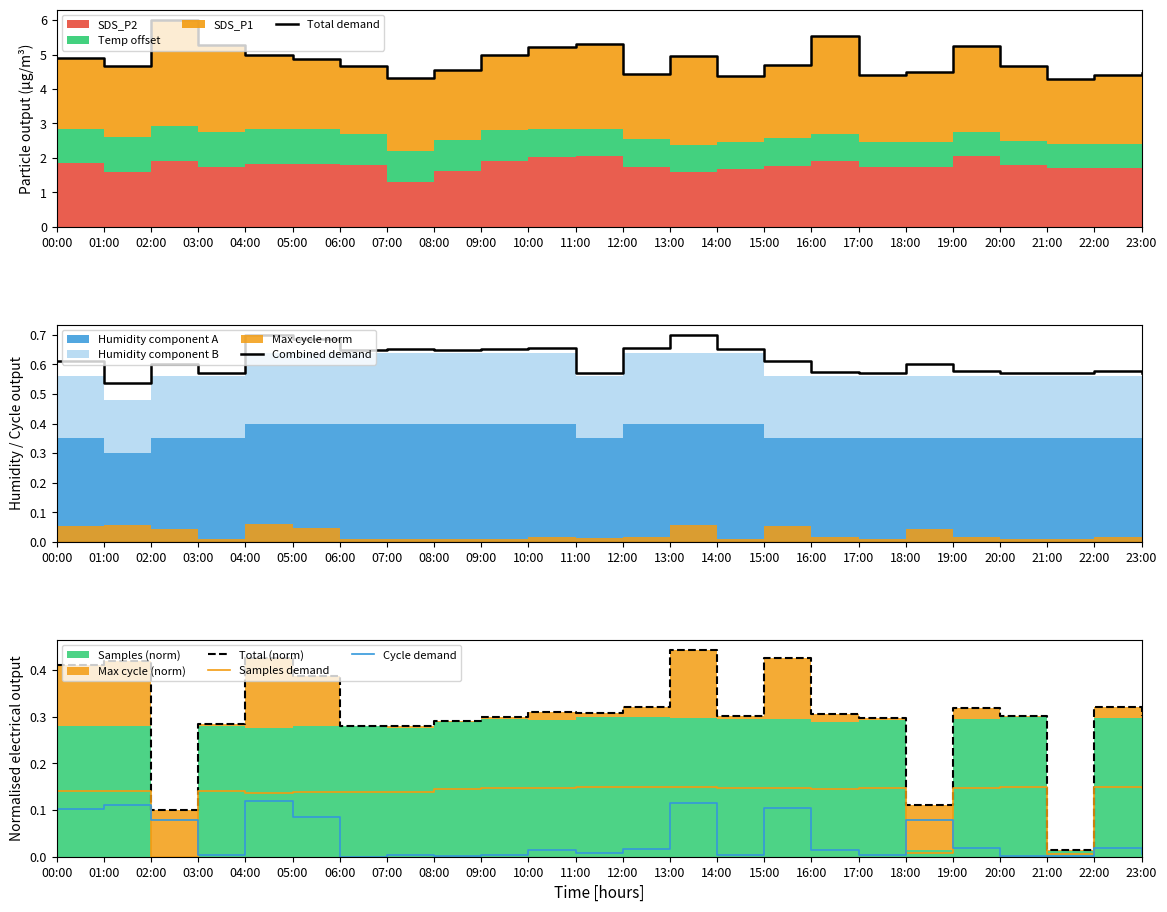

What is the average value of the Total (norm) series?

0.3